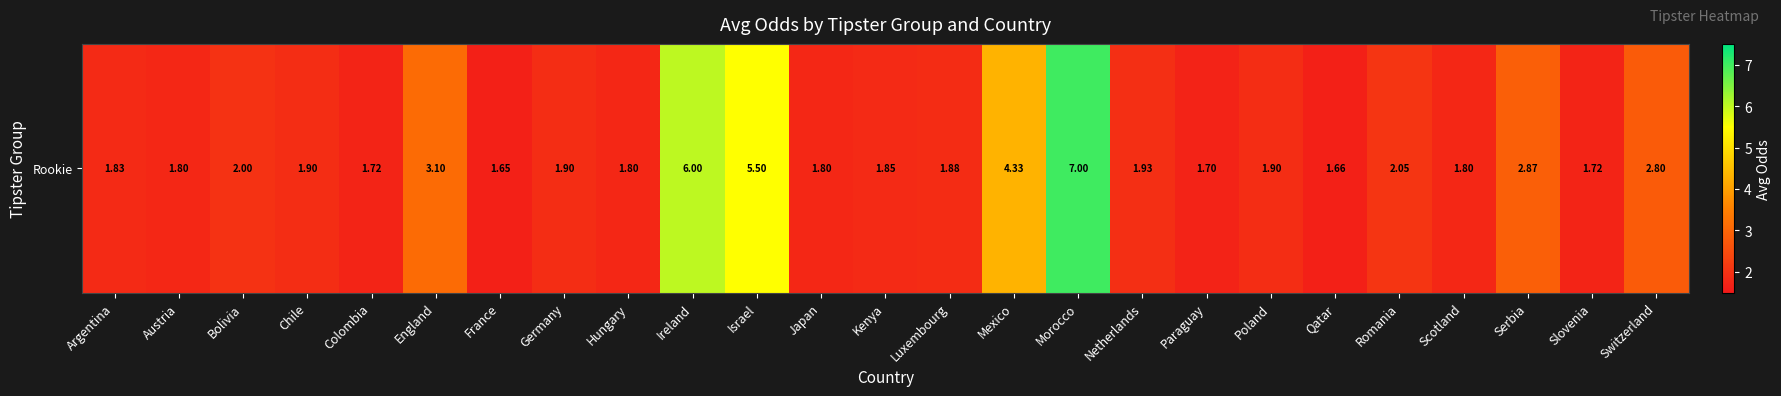

Count the number of data series in this chart.

1